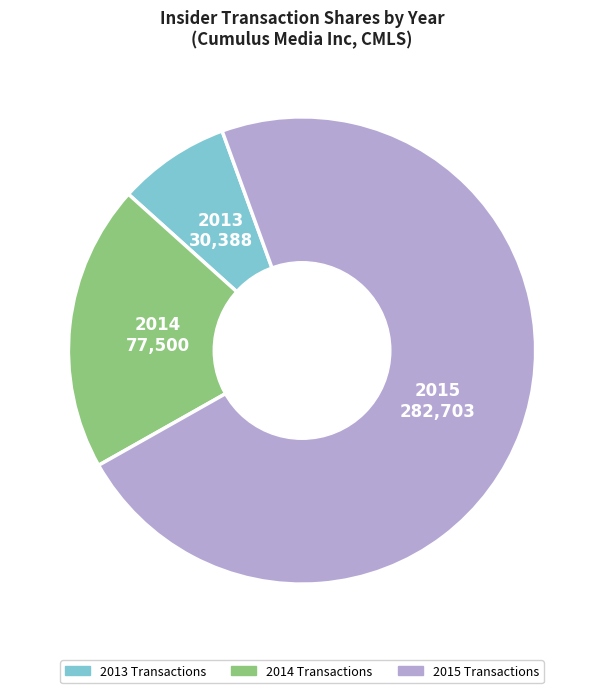

Is there a majority slice in this chart?

Yes